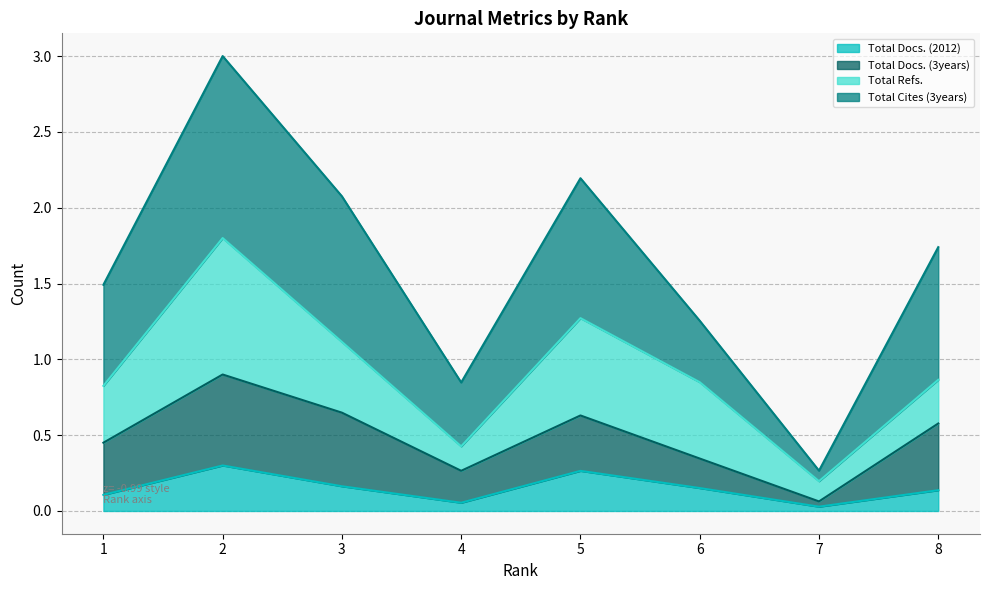

Which has a higher value, 2 or 3?

2